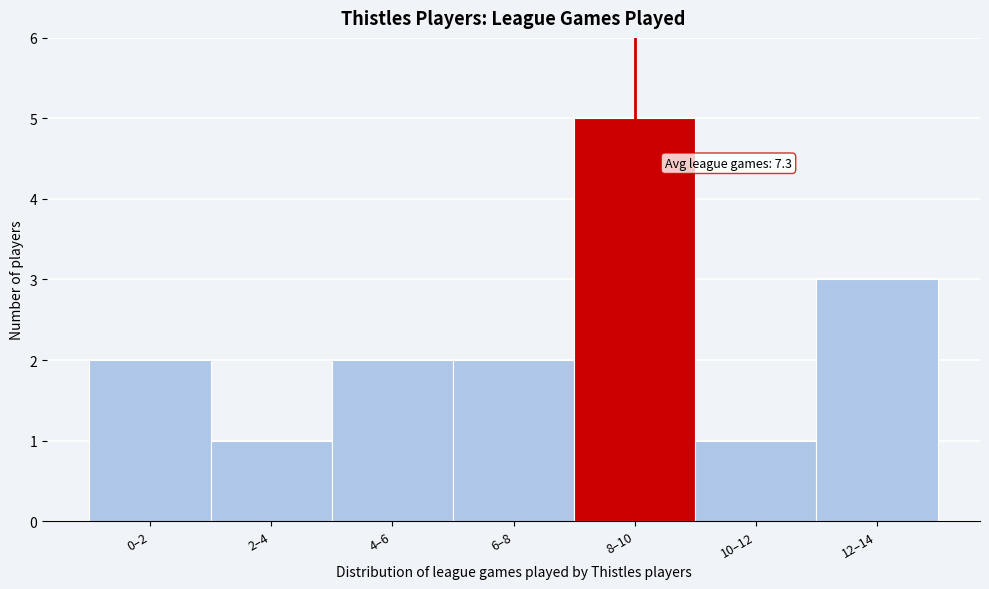

Reading left to right, extract all data points from this chart.

2	1	2	2	5	1	3